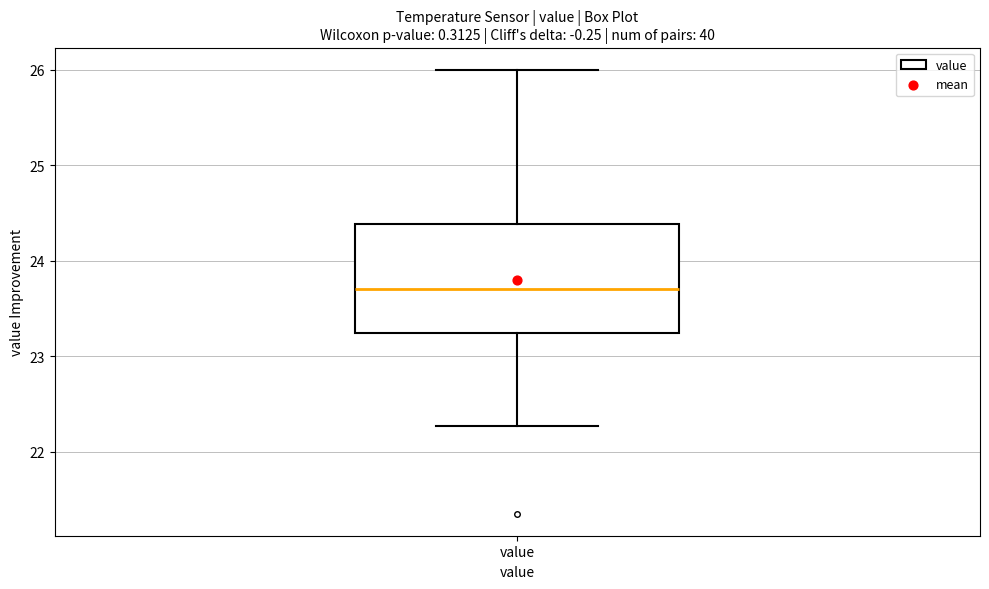

Transcribe this box plot: give where the median line is, the range the box spans, and where the two whiskers end, as read against the y-axis. The values are not printed on the chart, so give them approximately, as read against the axis.

median 23.7, box 23.2 to 24.4, whiskers 22.3 to 26.0